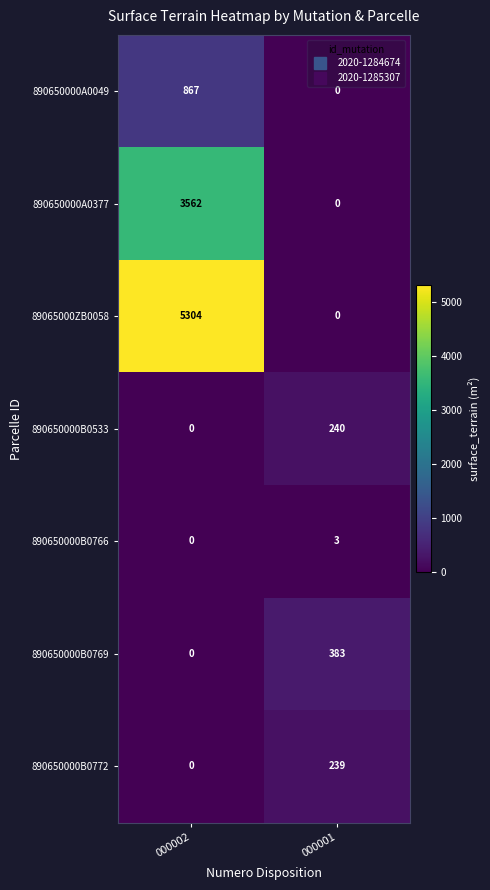

What is the average value of the 890650000A0049 series?

434